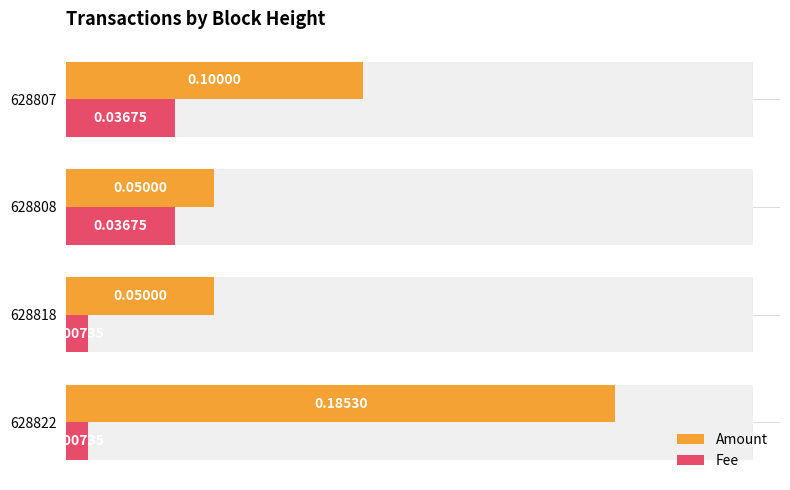

Is it true that Fee equals 0.0 at 628822?

False